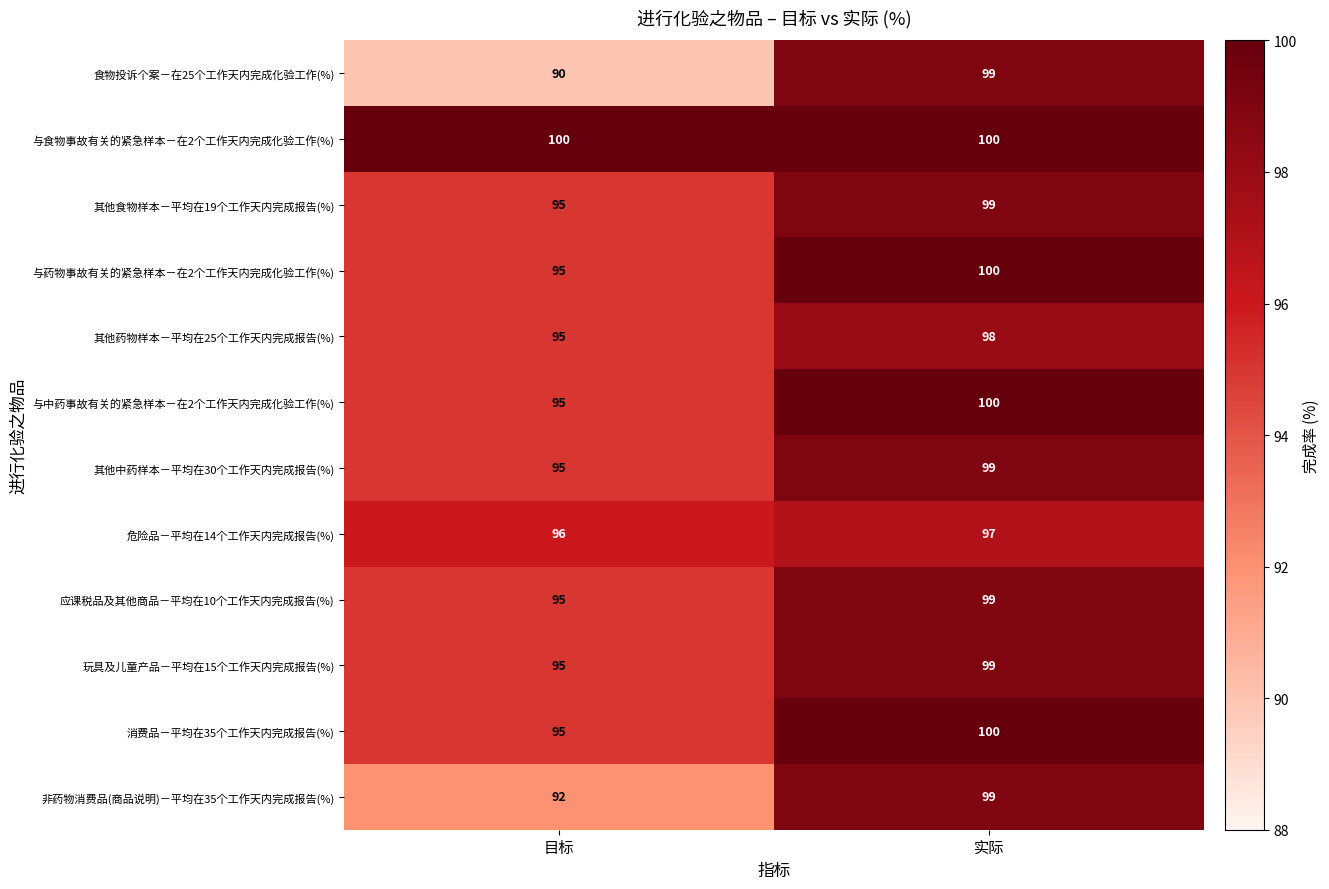

Is it true that 非药物消费品(商品说明)－平均在35个工作天内完成报告(%) equals 49 at 目标?

False